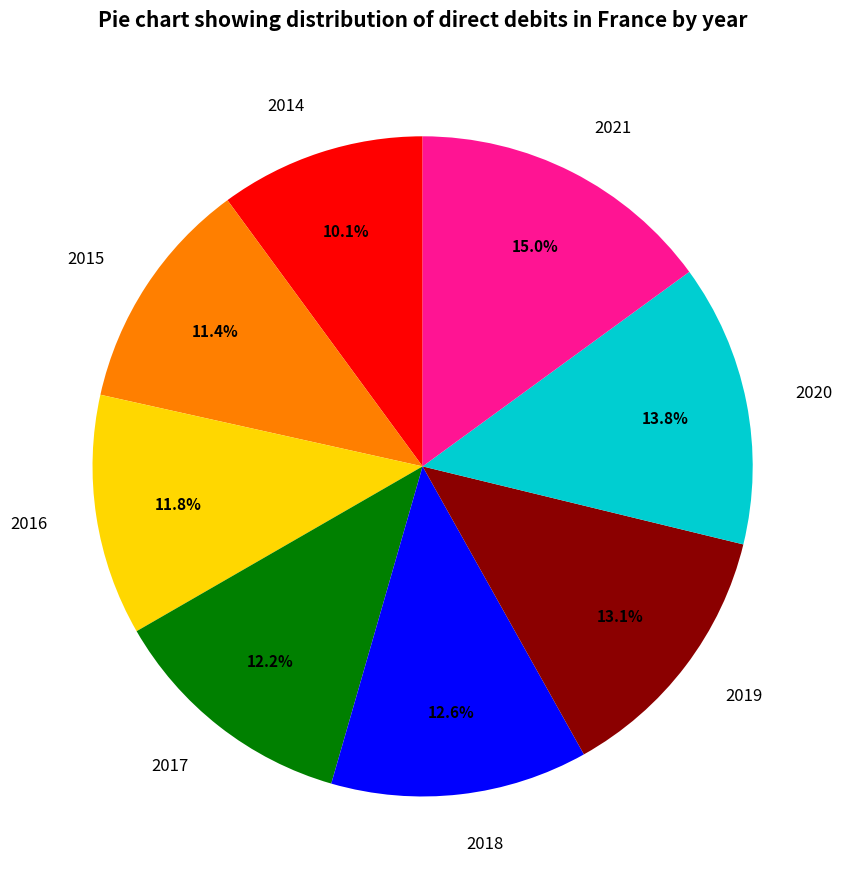

What portion of the pie excludes 2015?

88.6%